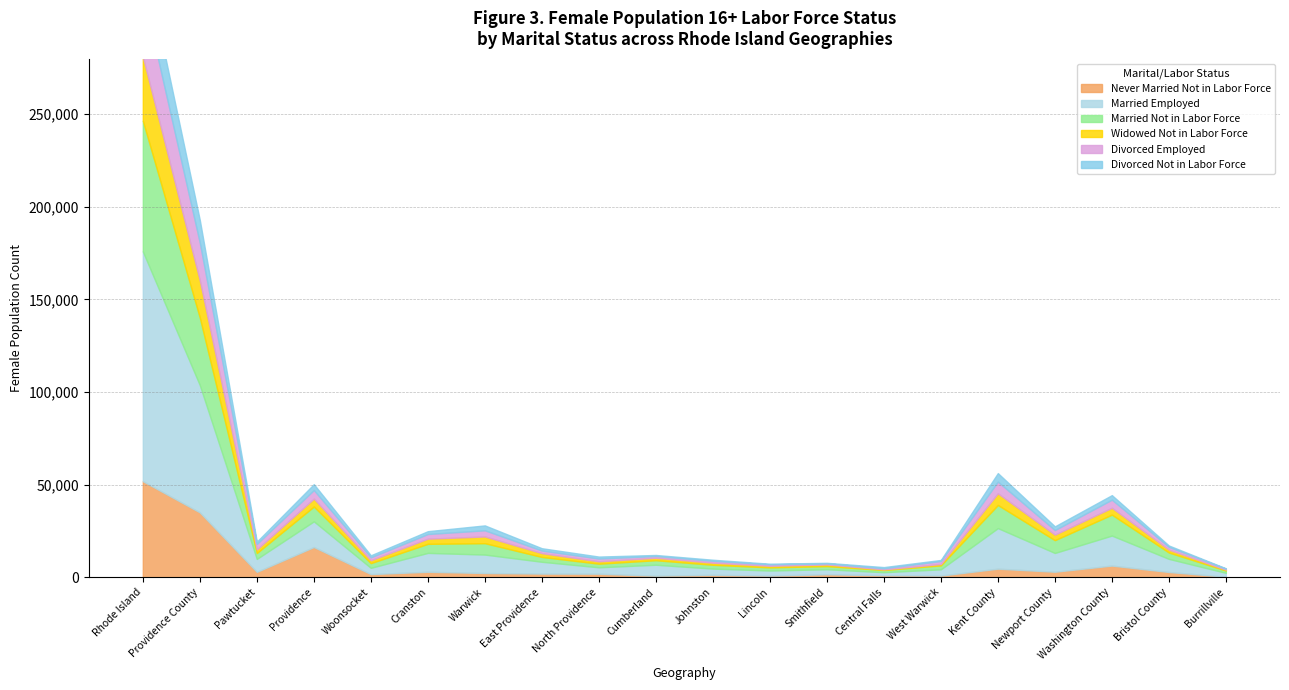

How many data points in Divorced Not in Labor Force are less than 1226?

10